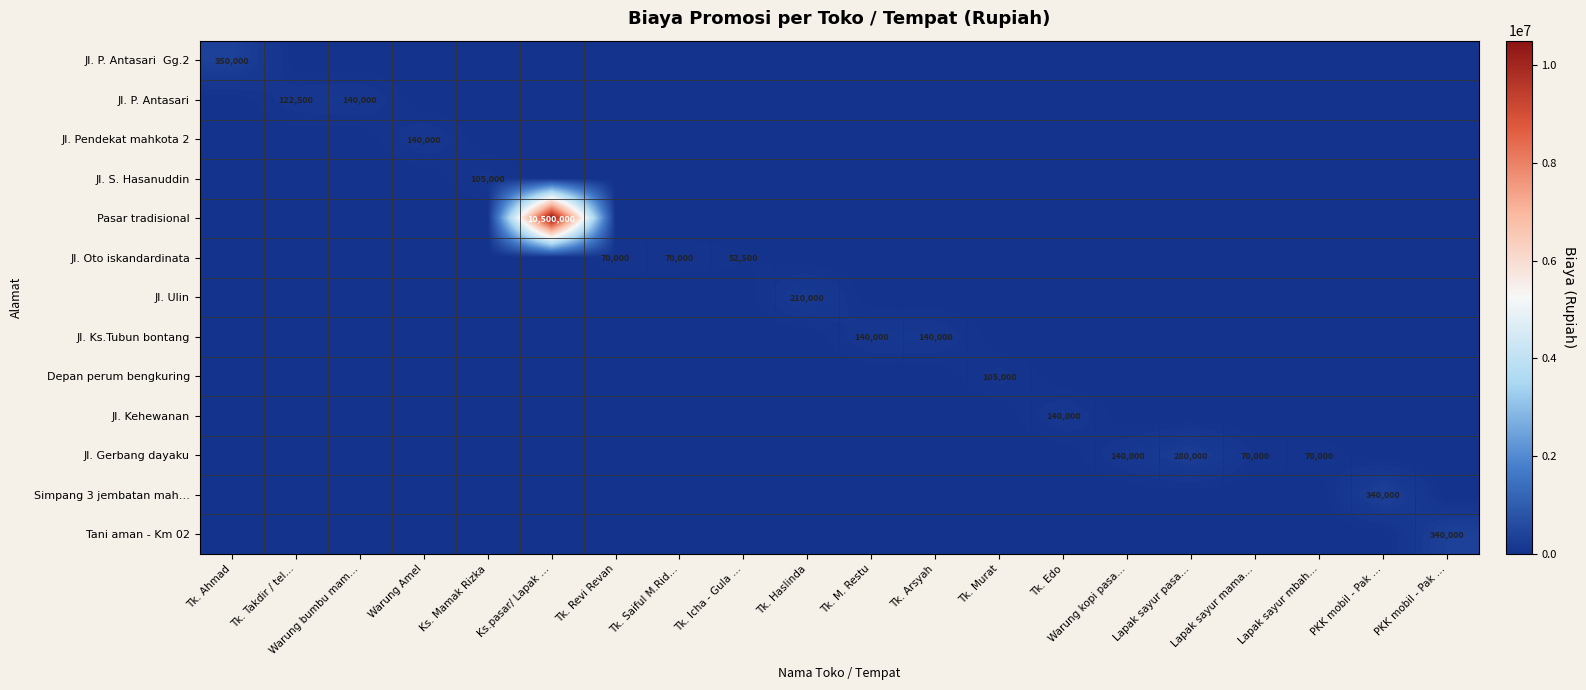

Is the value of Pasar tradisional at Lapak sayur mbah… greater than the value of Simpang 3 jembatan mah… at Lapak sayur mbah…?

No